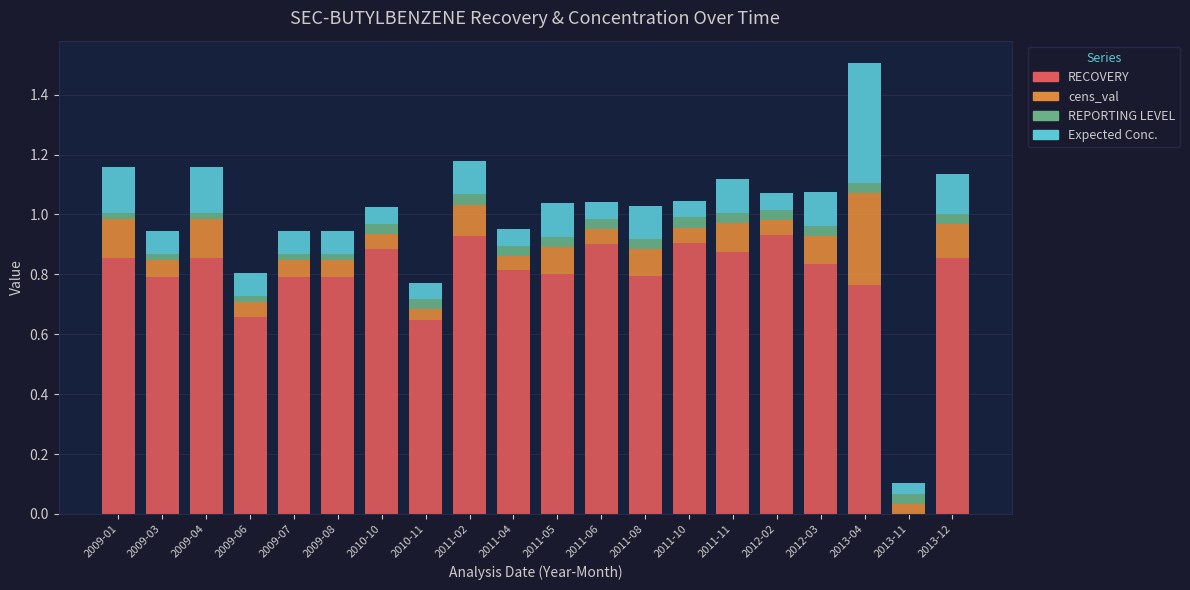

What is the sum of all RECOVERY values?

15.7